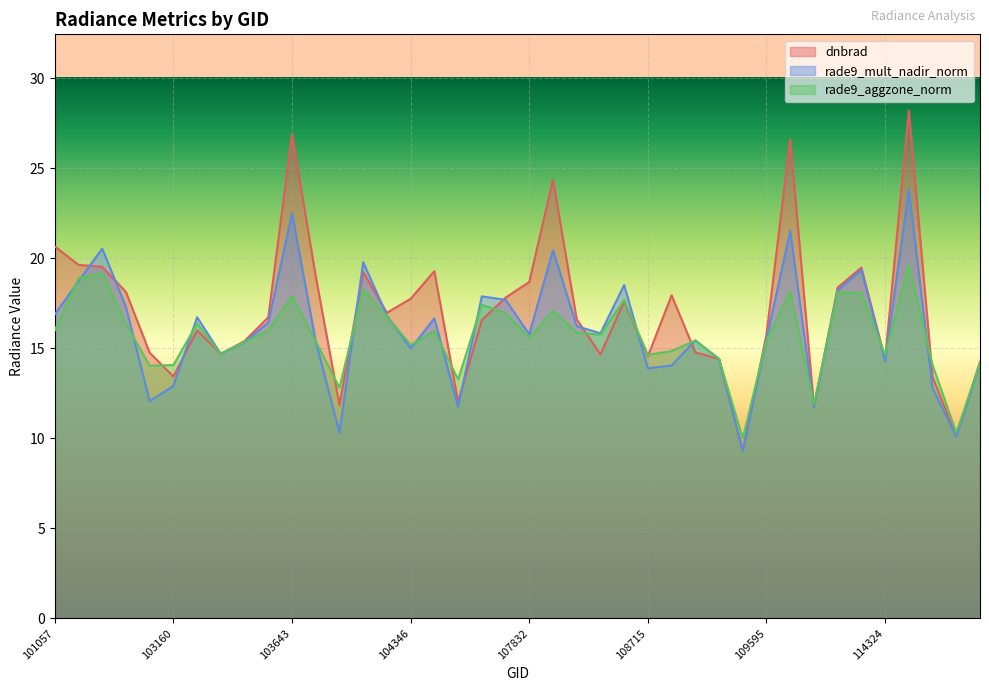

Is it true that rade9_aggzone_norm equals 15.4 at 103753?

True